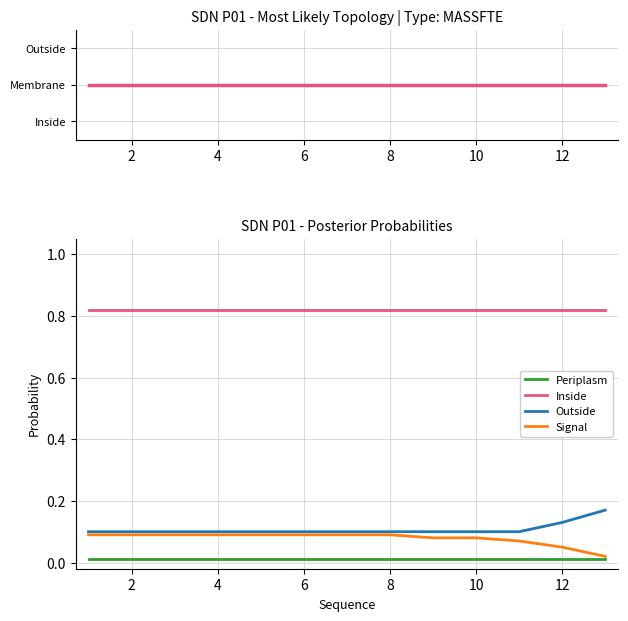

What is the maximum value shown in the chart?

0.8